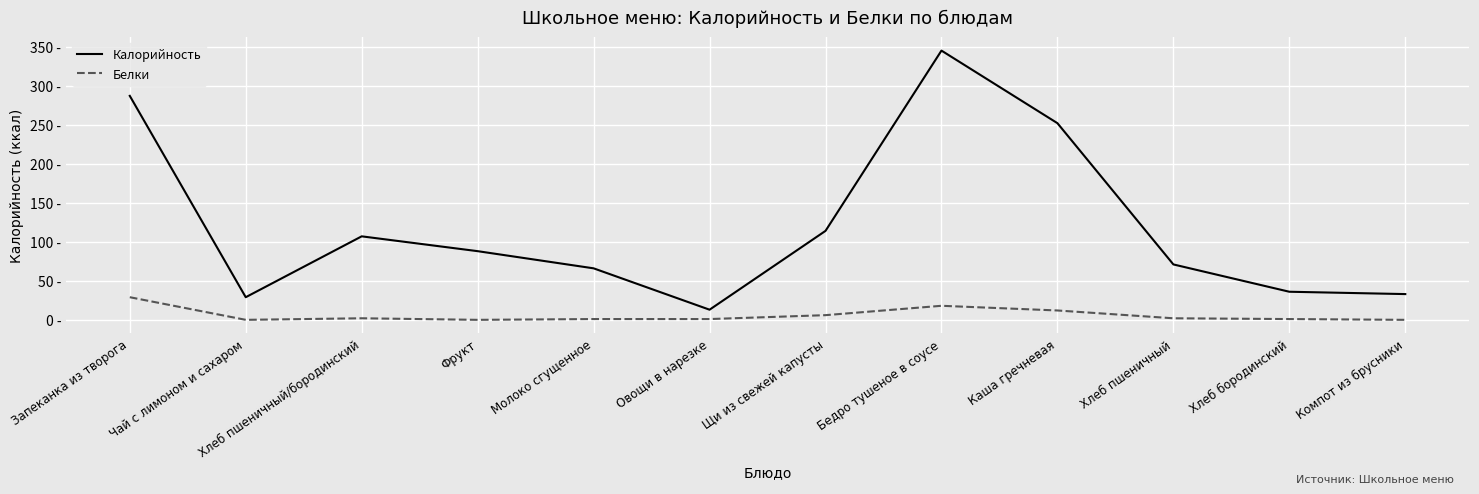

Does the chart have visible grid lines?

Yes